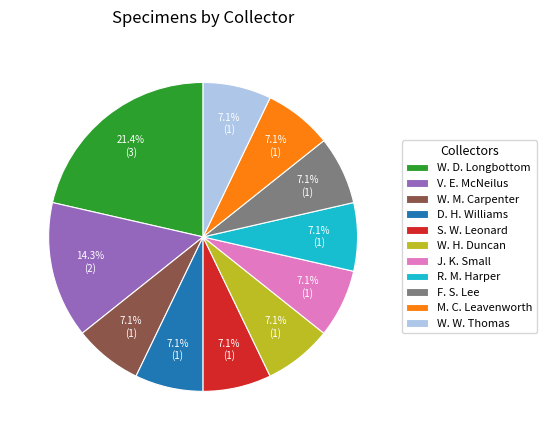

What is the largest slice in the pie chart?

W. D. Longbottom